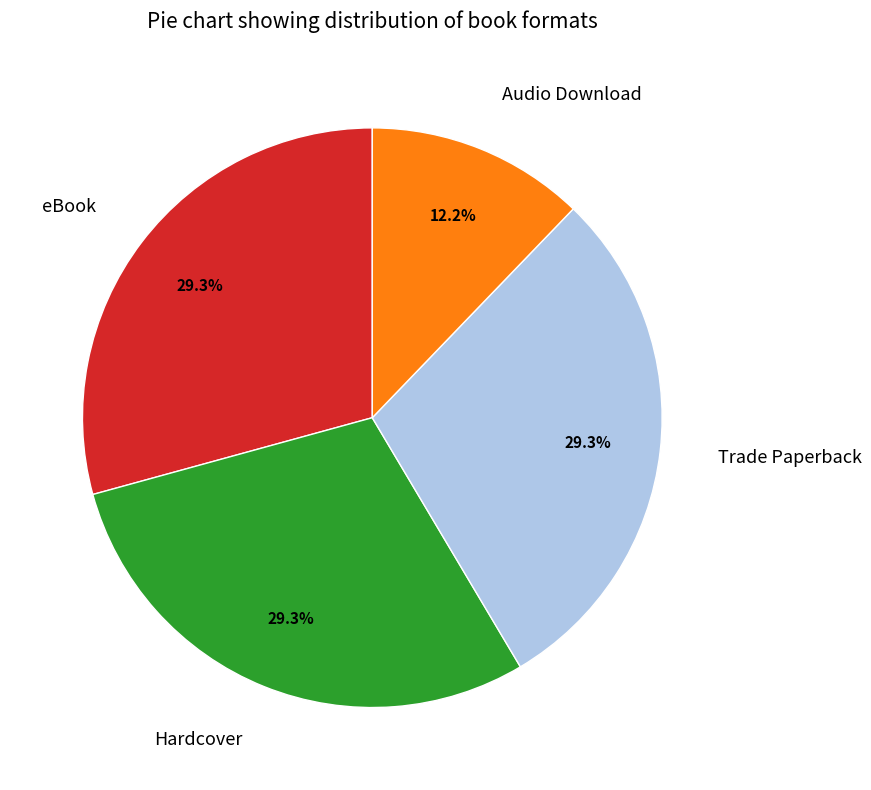

Is there any slice that represents more than half of the pie?

No